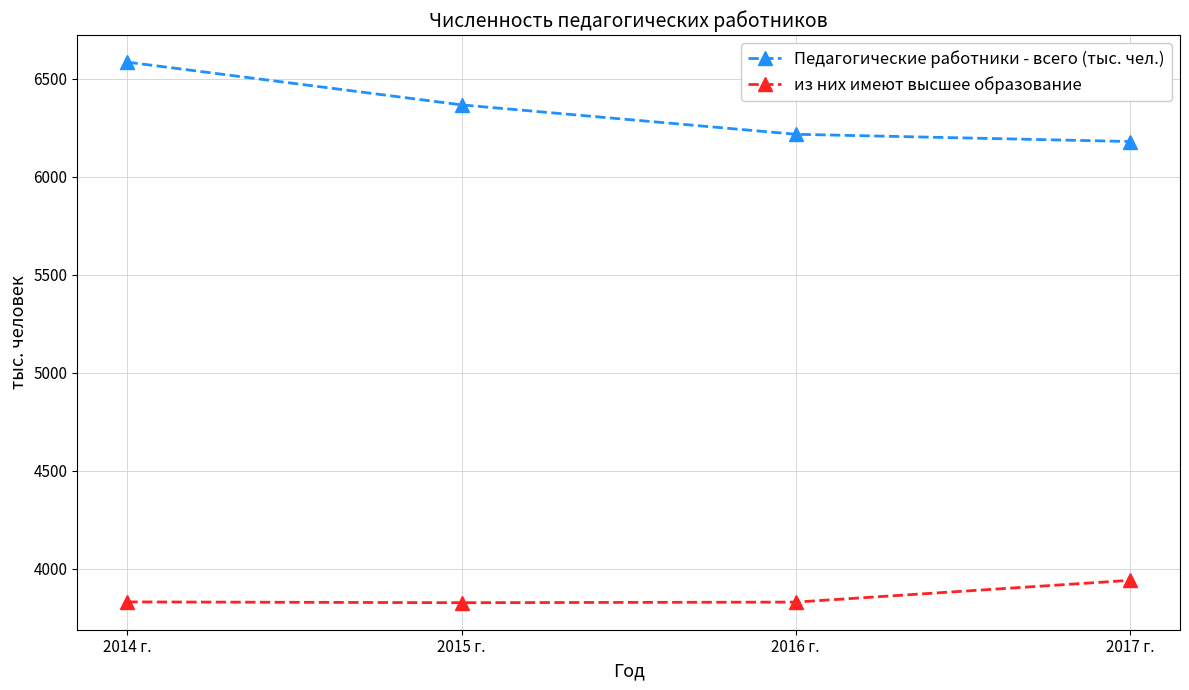

What is the greatest value displayed?

6584